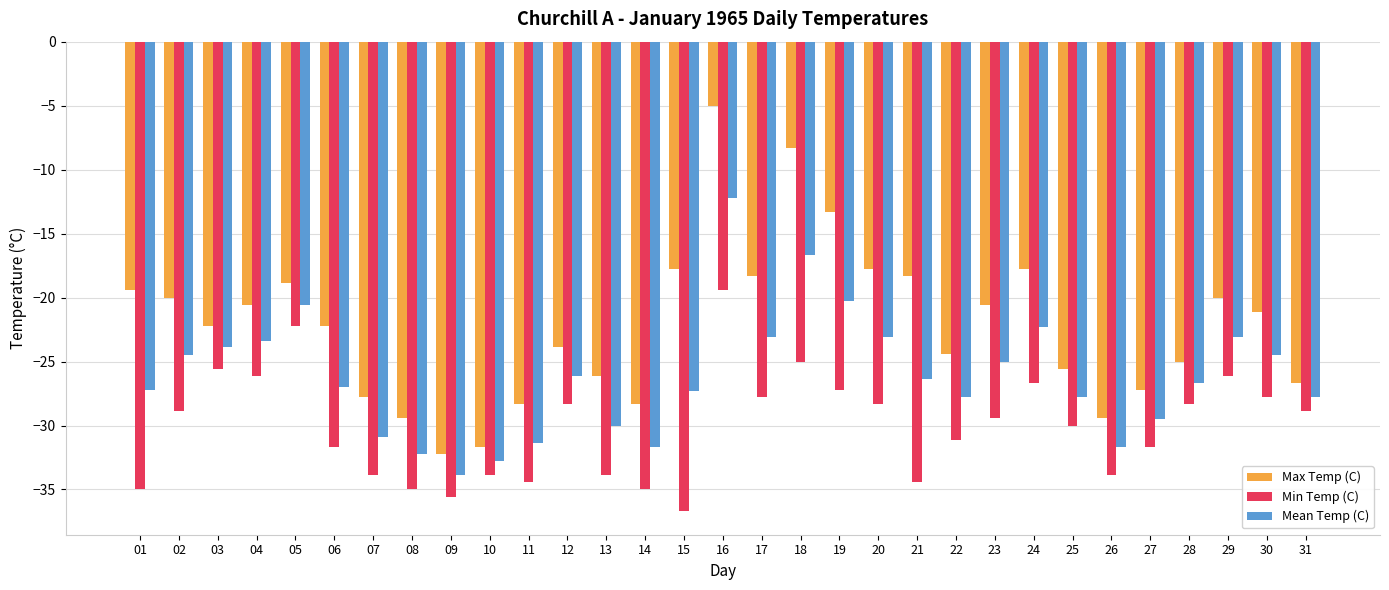

The Mean Temp (C) series shows -23.1 at 17. True or false?

True